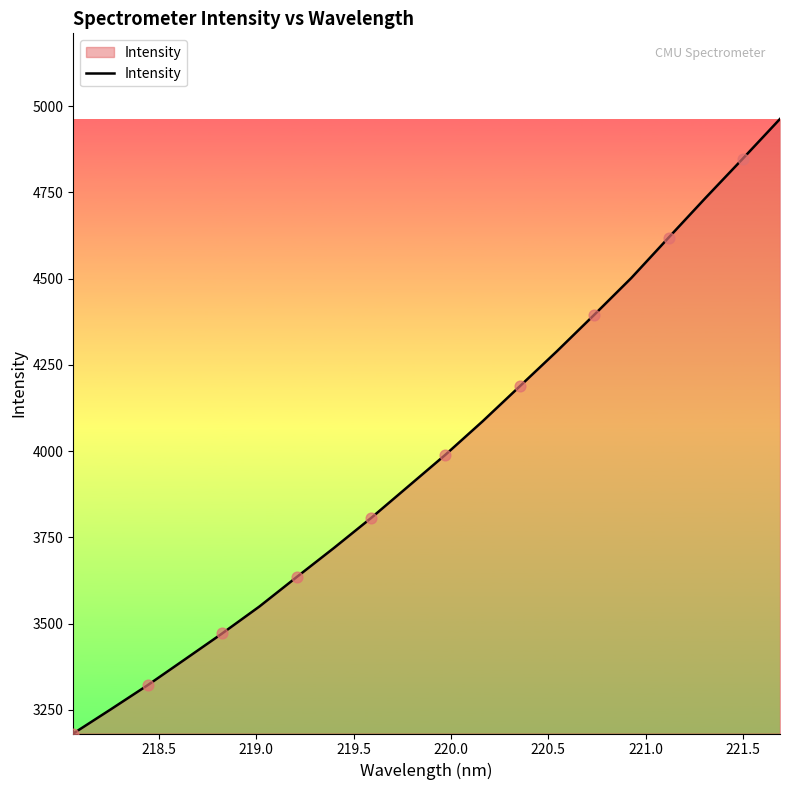

What is the minimum value shown in the chart?

3181.4